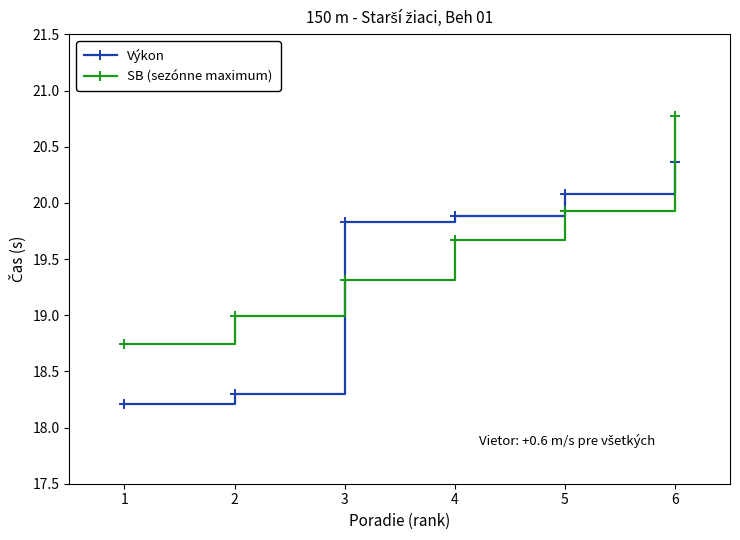

Count the number of data series in this chart.

2